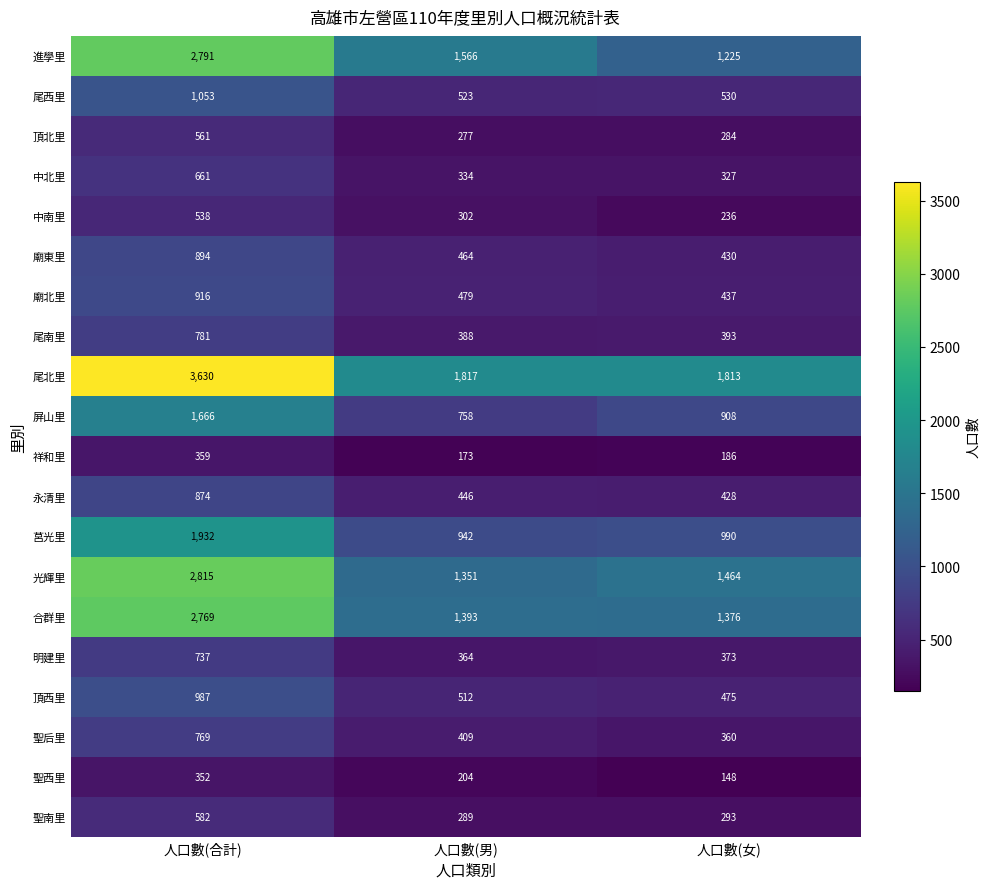

What is the sum of the 中北里 values at 人口數(女) and 人口數(合計)?

988